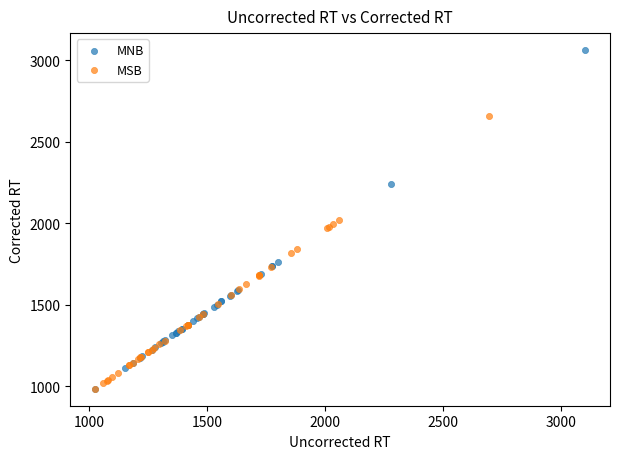

What are all the series names shown in the legend?

MNB, MSB